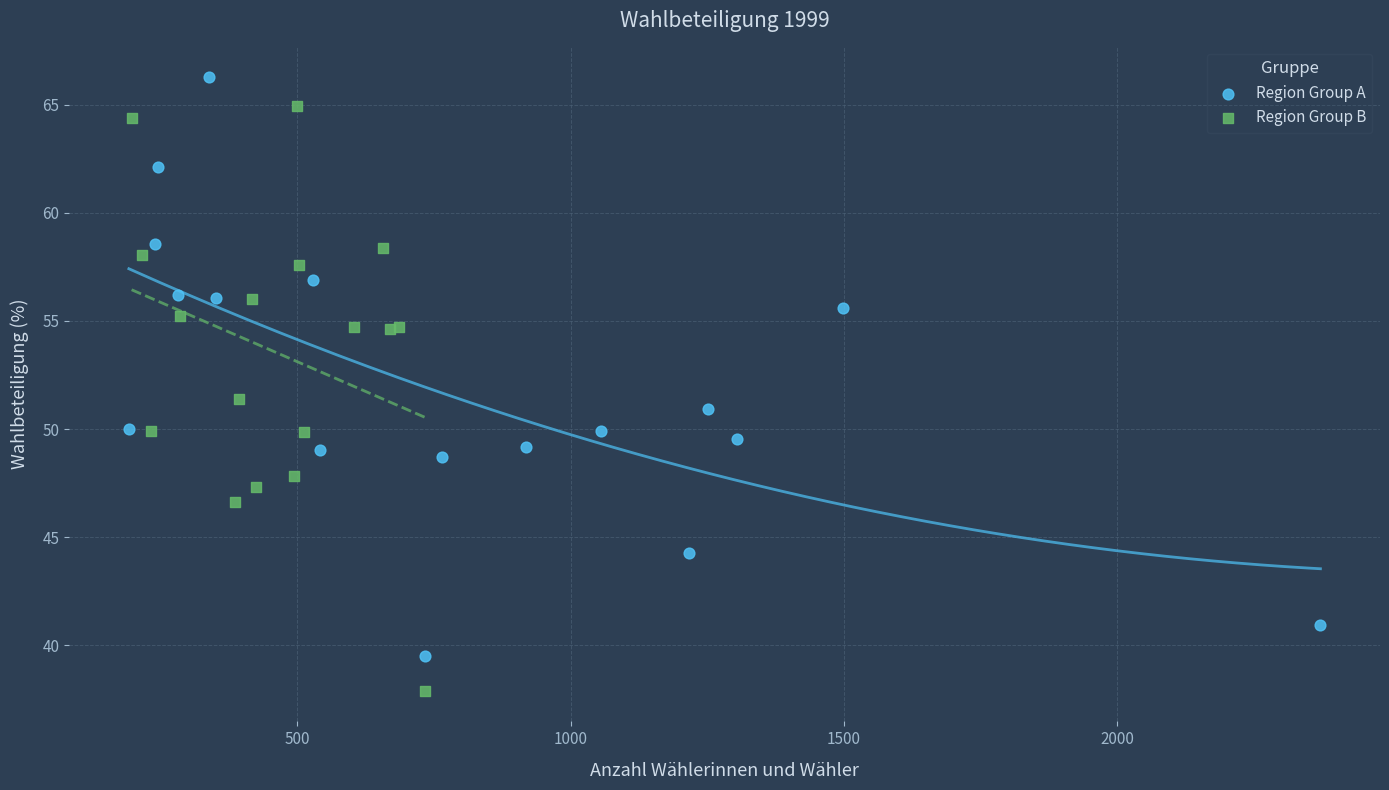

Which series reaches the maximum Y coordinate?

Region Group A